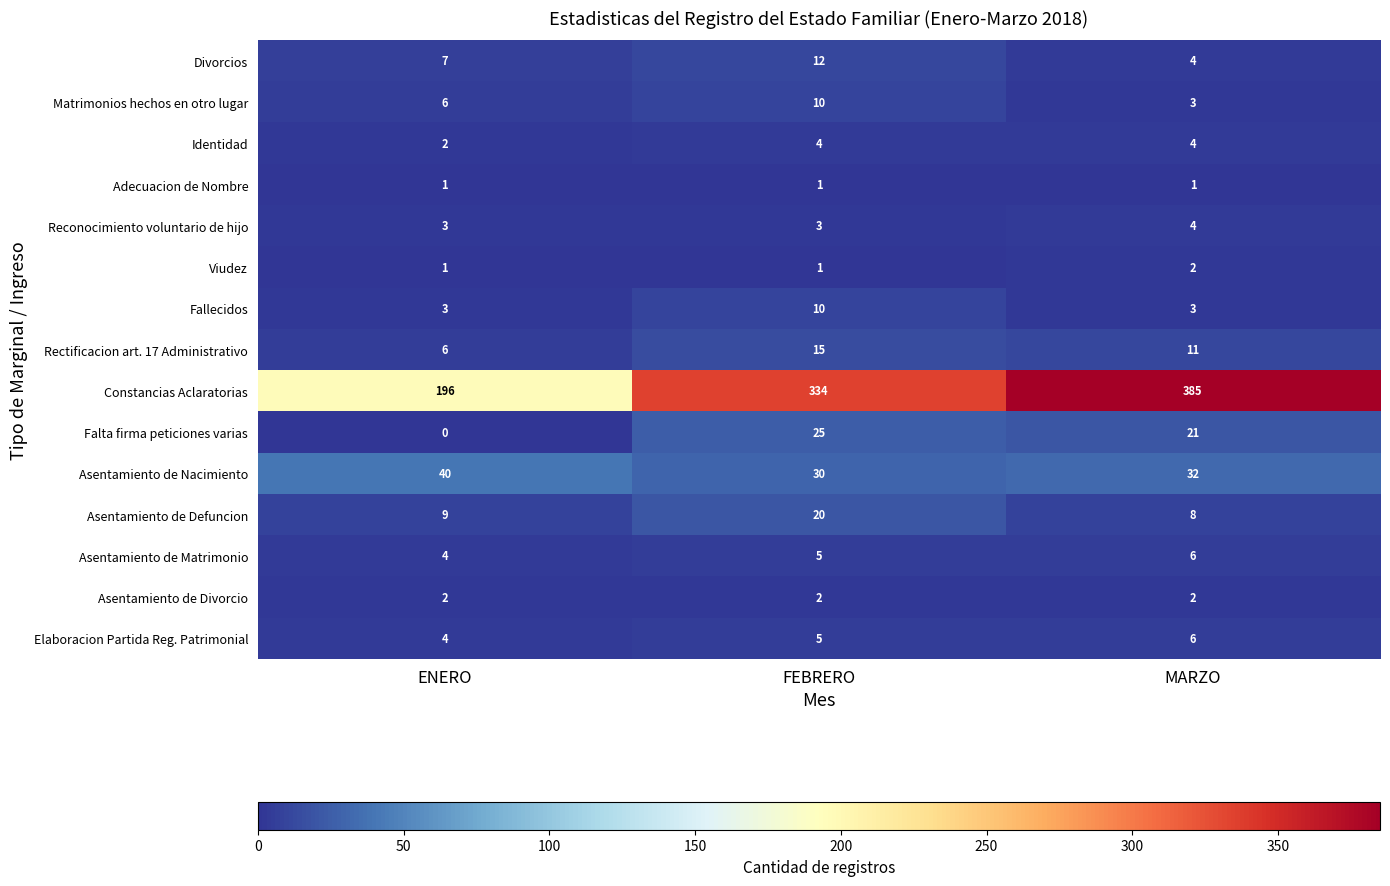

What is the sum of the Rectificacion art. 17 Administrativo values at ENERO and MARZO?

17